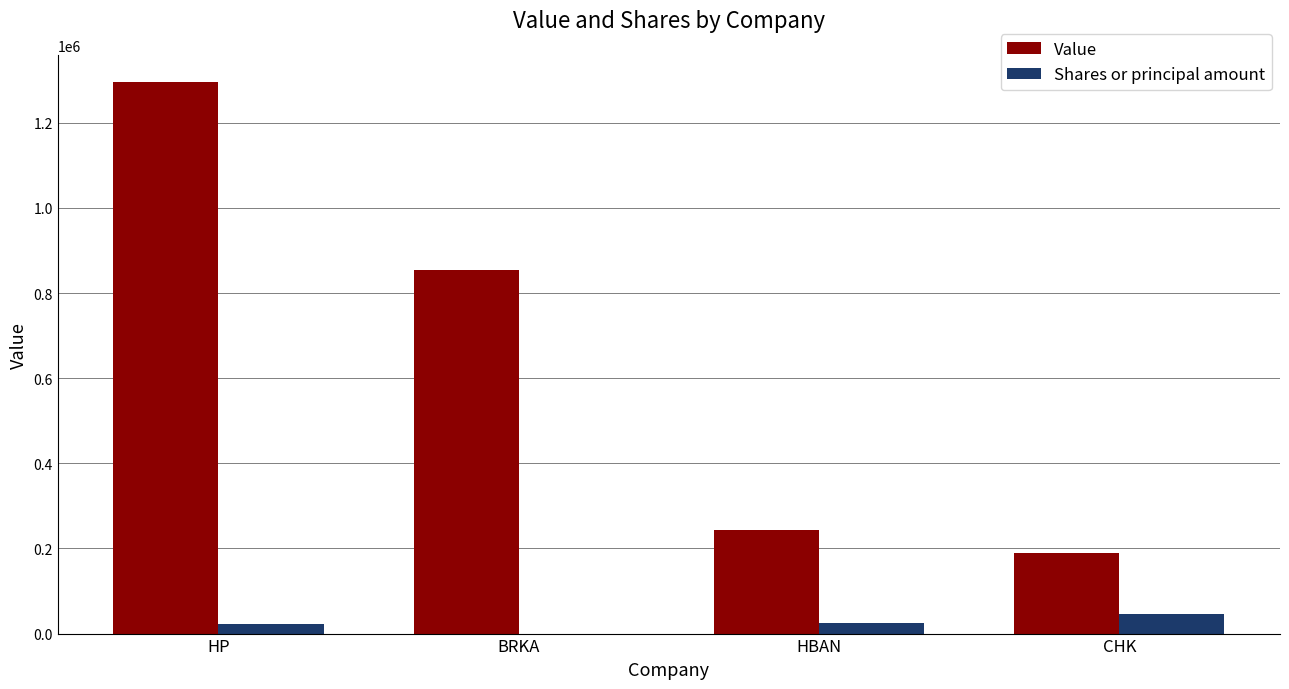

What is the total value across all series at CHK?

236028